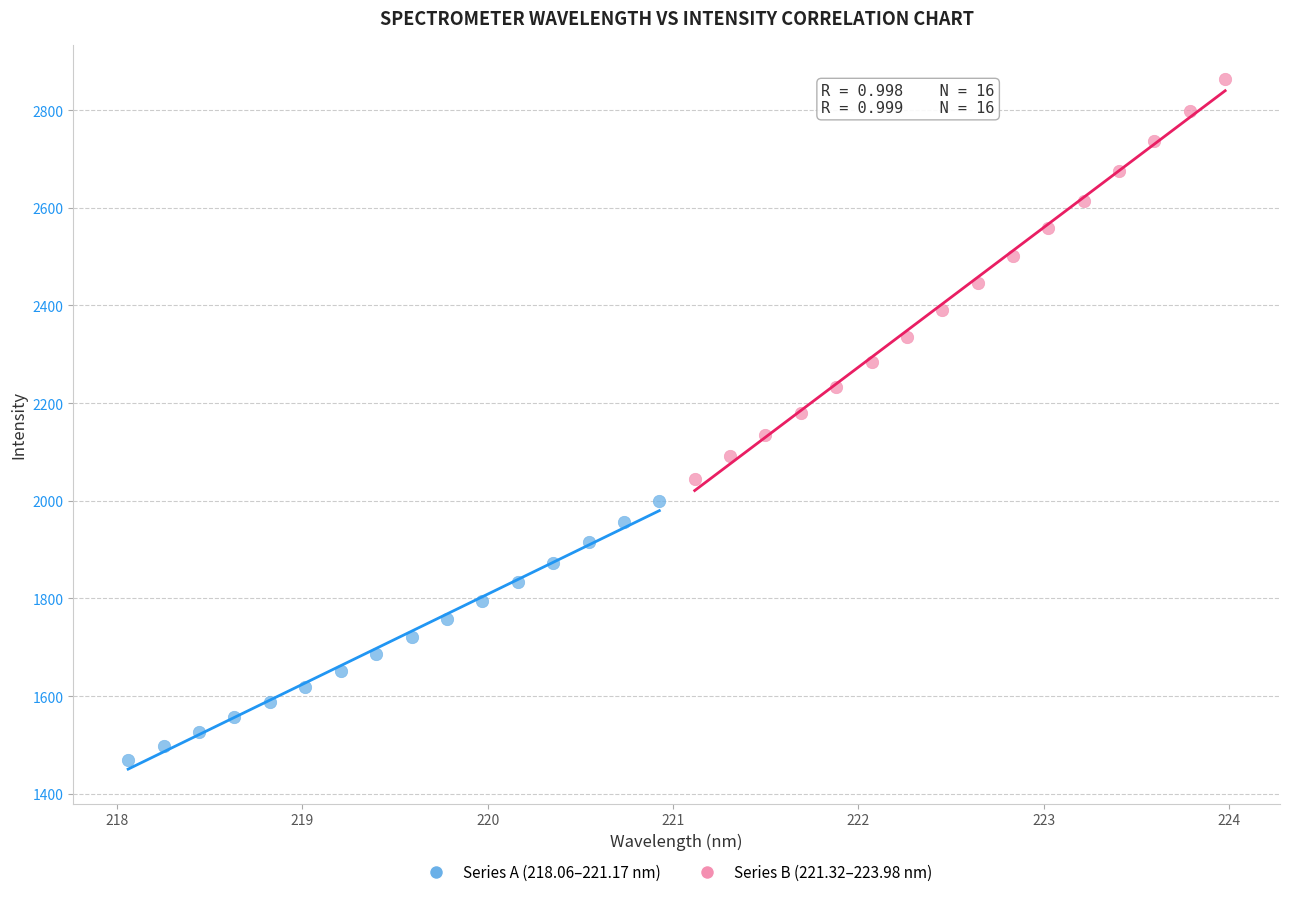

Which series contains the highest Y value?

Series B (221.32–223.98 nm)